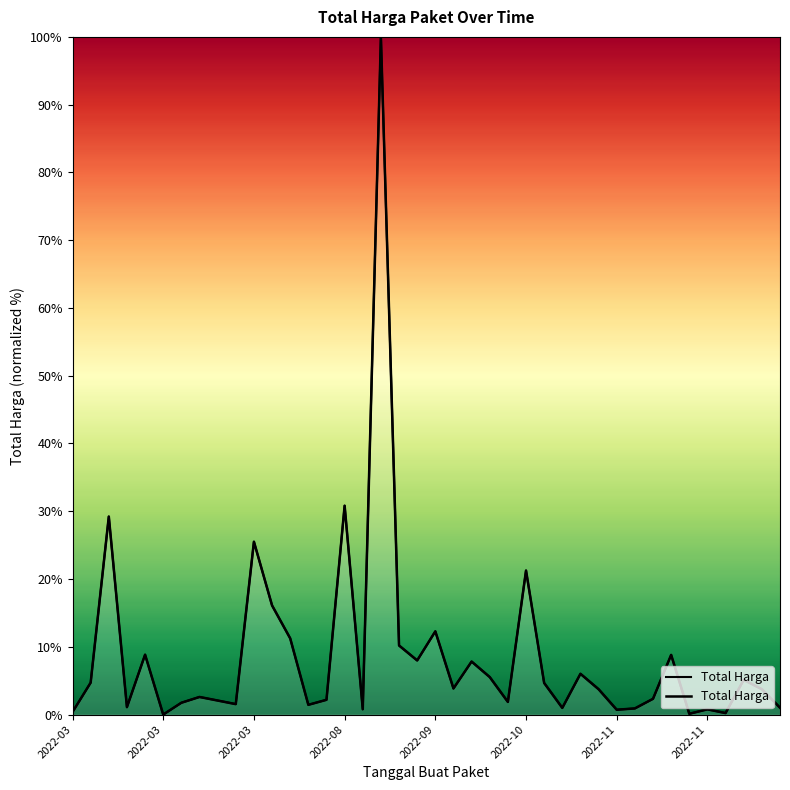

What is the value of the 17th point from the left?

0.8